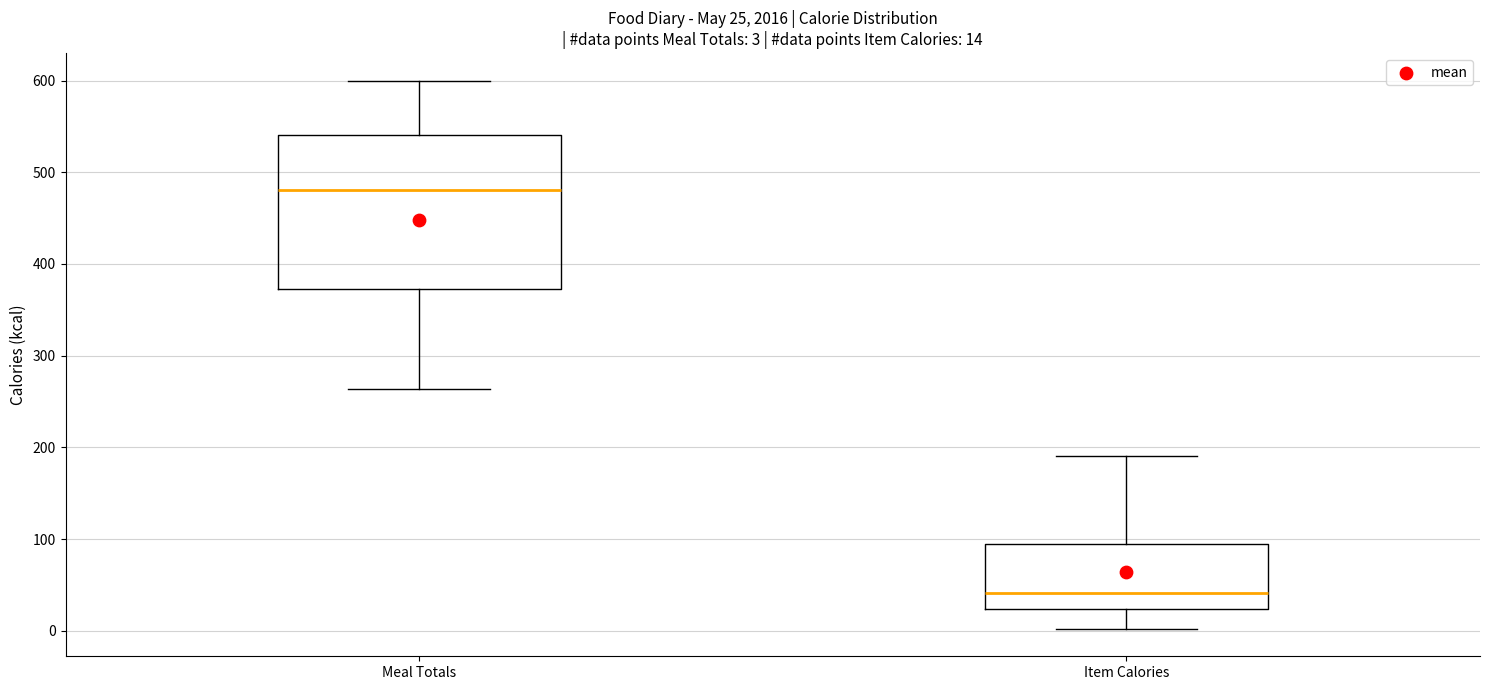

Which box has the highest median line?

Meal Totals